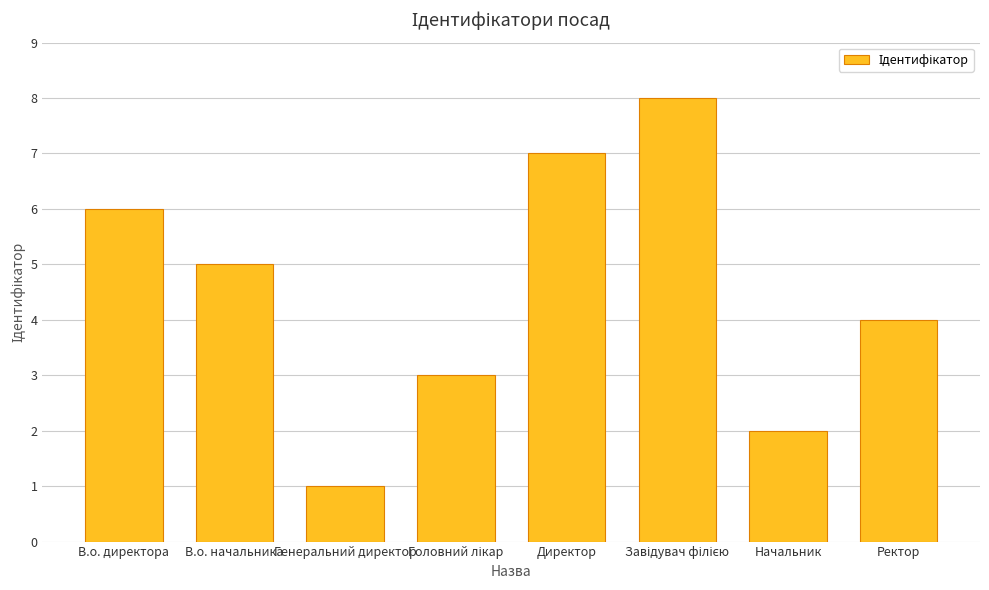

True or false: the data shows 12 at Директор.

False